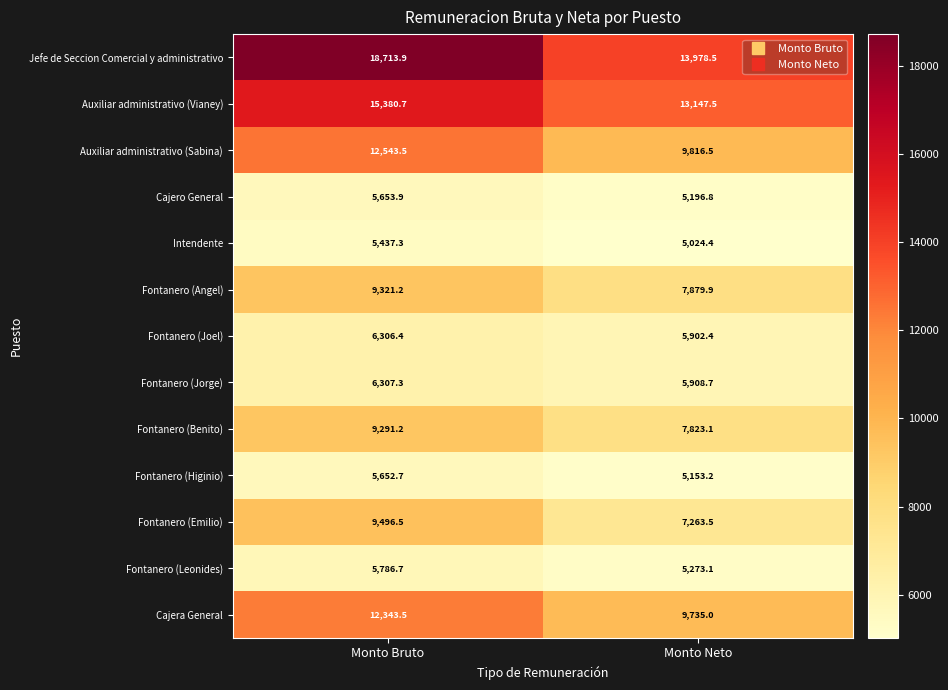

Which series has the largest range (max minus min)?

Jefe de Seccion Comercial y administrativo